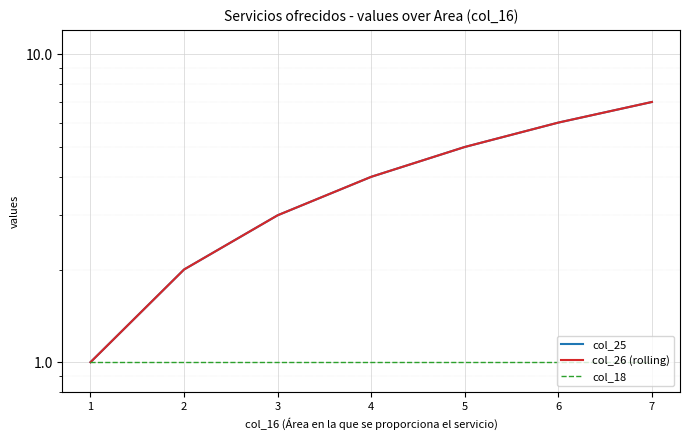

Reading left to right, extract all data points from this chart.

col_25: 1=1	2=2	3=3	4=4	5=5	6=6	7=7
col_26 (rolling): 1=1	2=2	3=3	4=4	5=5	6=6	7=7
col_18: 1=1	2=1	3=1	4=1	5=1	6=1	7=1